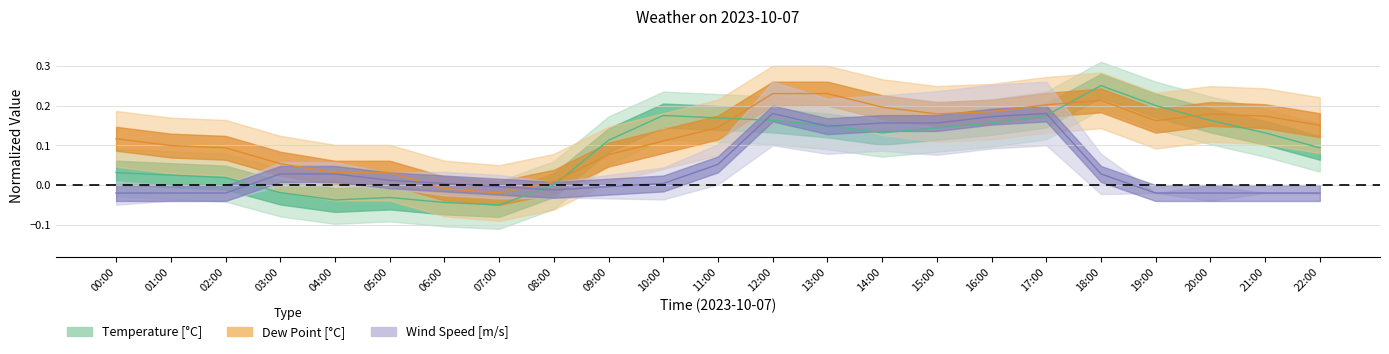

What is the highest value of the dew_point series?

0.2